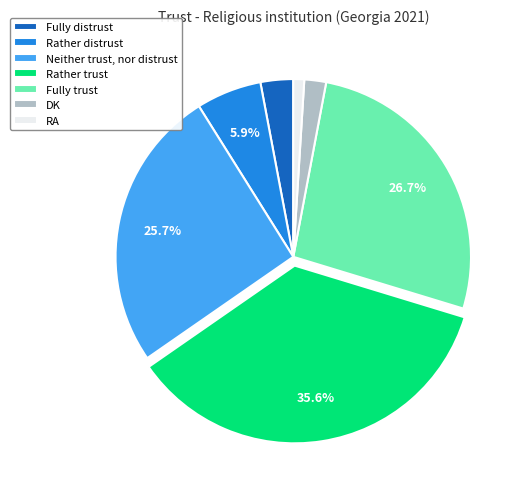

To the nearest percent, what percentage of the pie is Rather trust?

36%